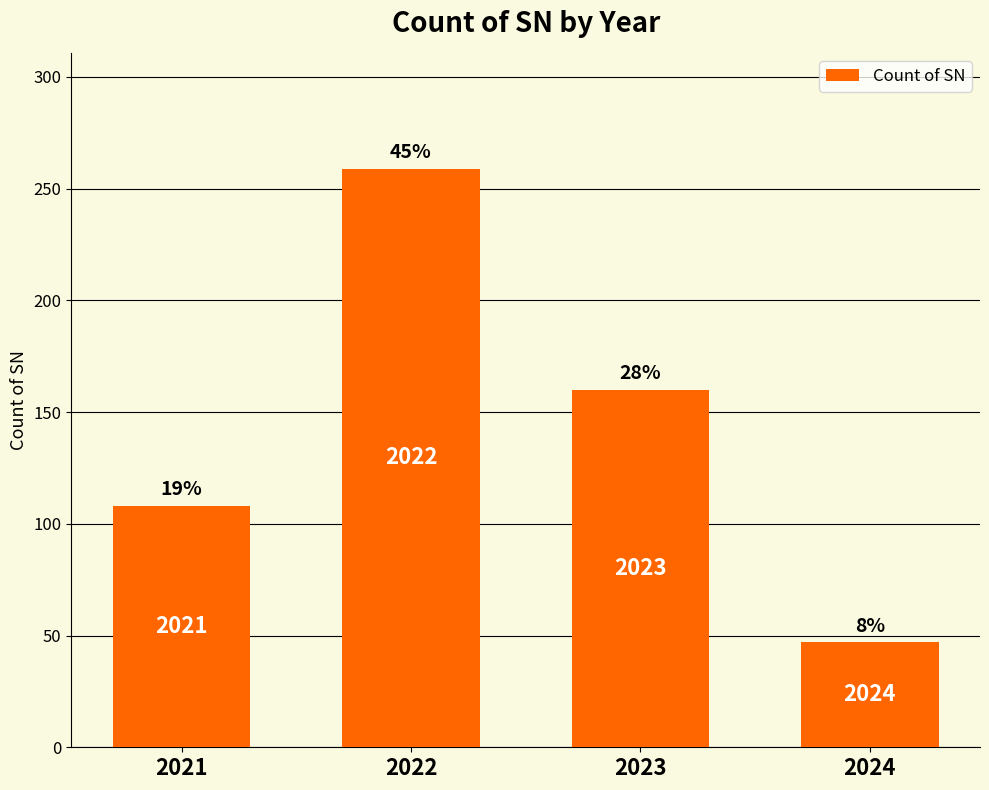

What is the difference between the values at 2023 and 2021?

52